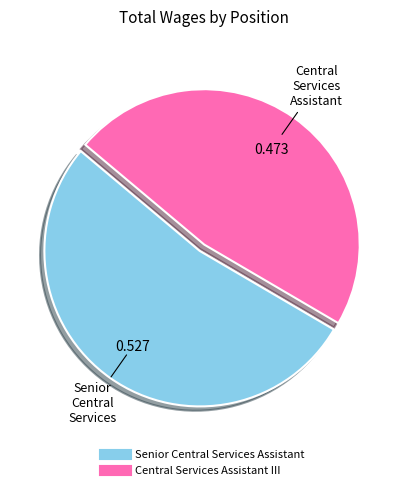

What is the smallest slice in the pie chart?

Central Services Assistant III